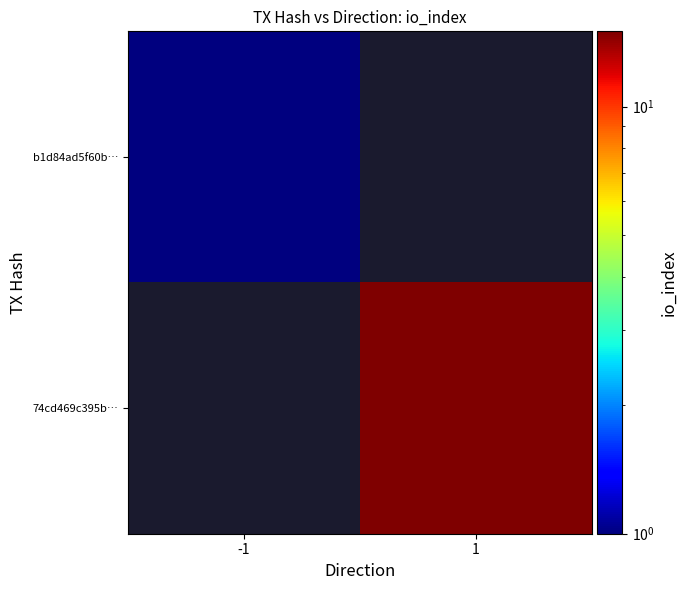

Which series has the largest range (max minus min)?

b1d84ad5f60b…